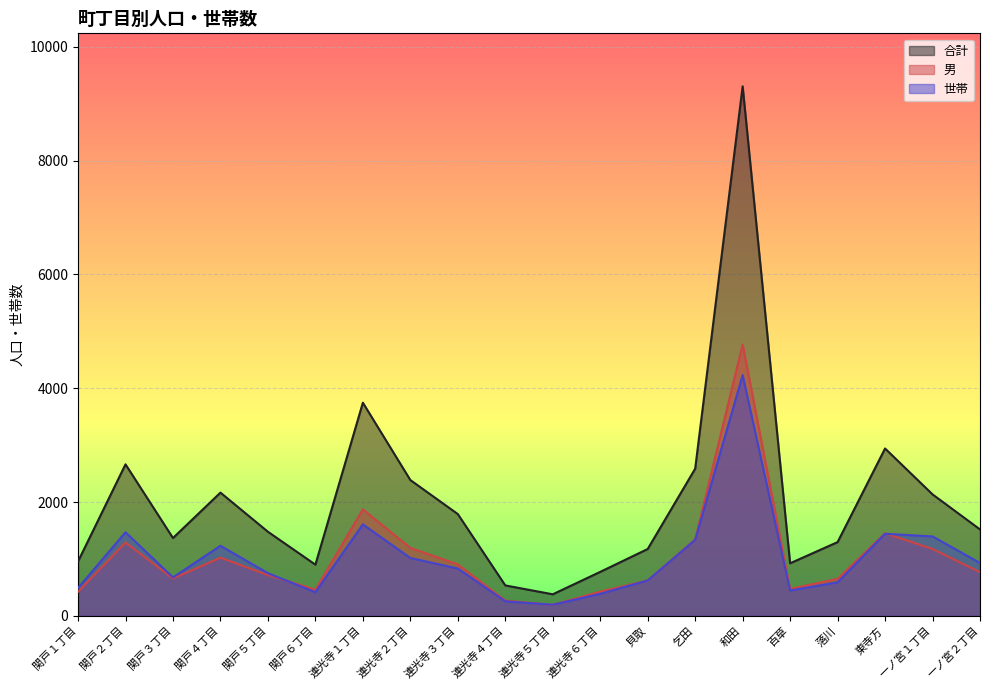

What is the sum of the 世帯 values at 関戸６丁目 and 関戸５丁目?

1168